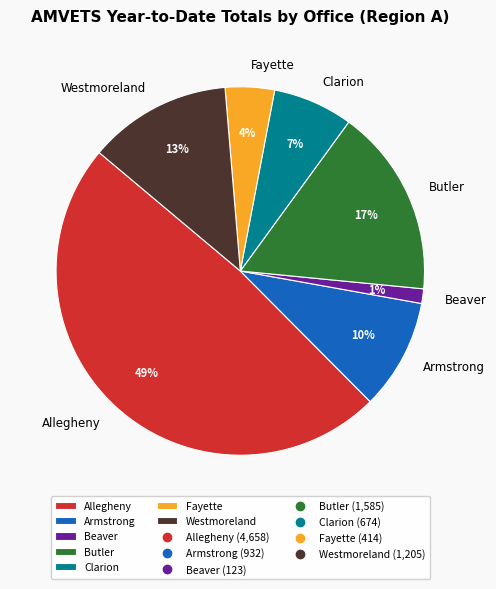

To the nearest percent, what is the combined percentage of Butler and Clarion?

24%